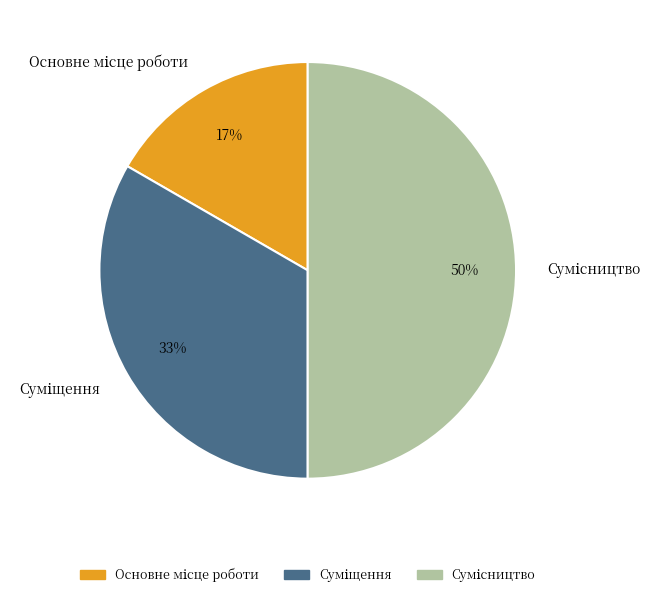

To the nearest percent, what is the difference between the largest and smallest slice percentages?

33%